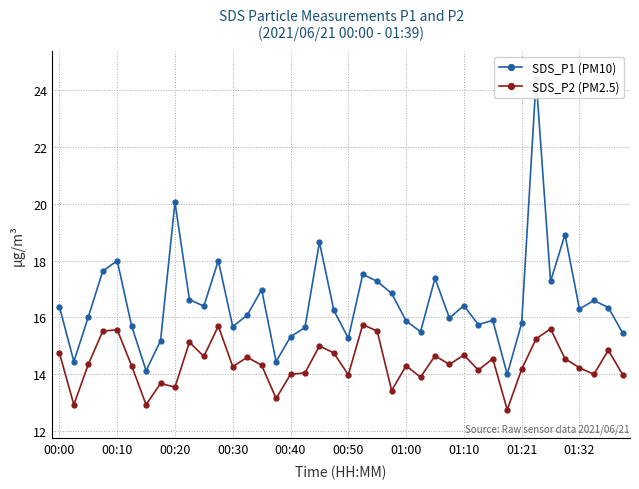

What is the highest value of the SDS_P2 (PM2.5) series?

15.8